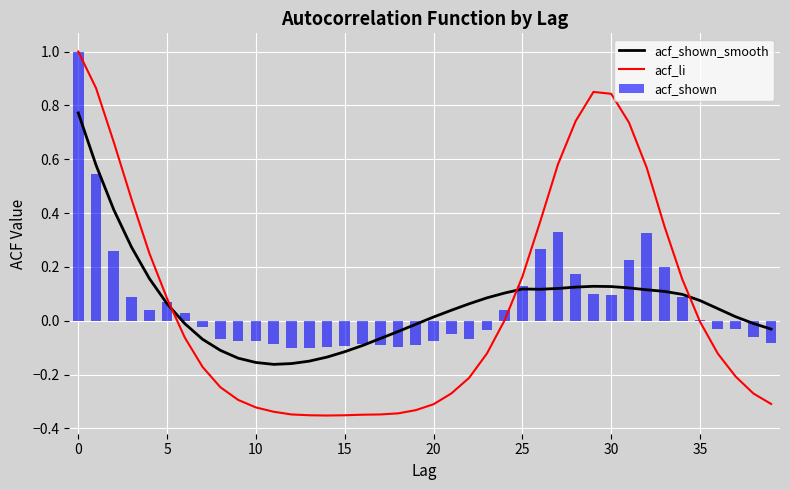

Which category has the lowest value in the acf_shown series?

13